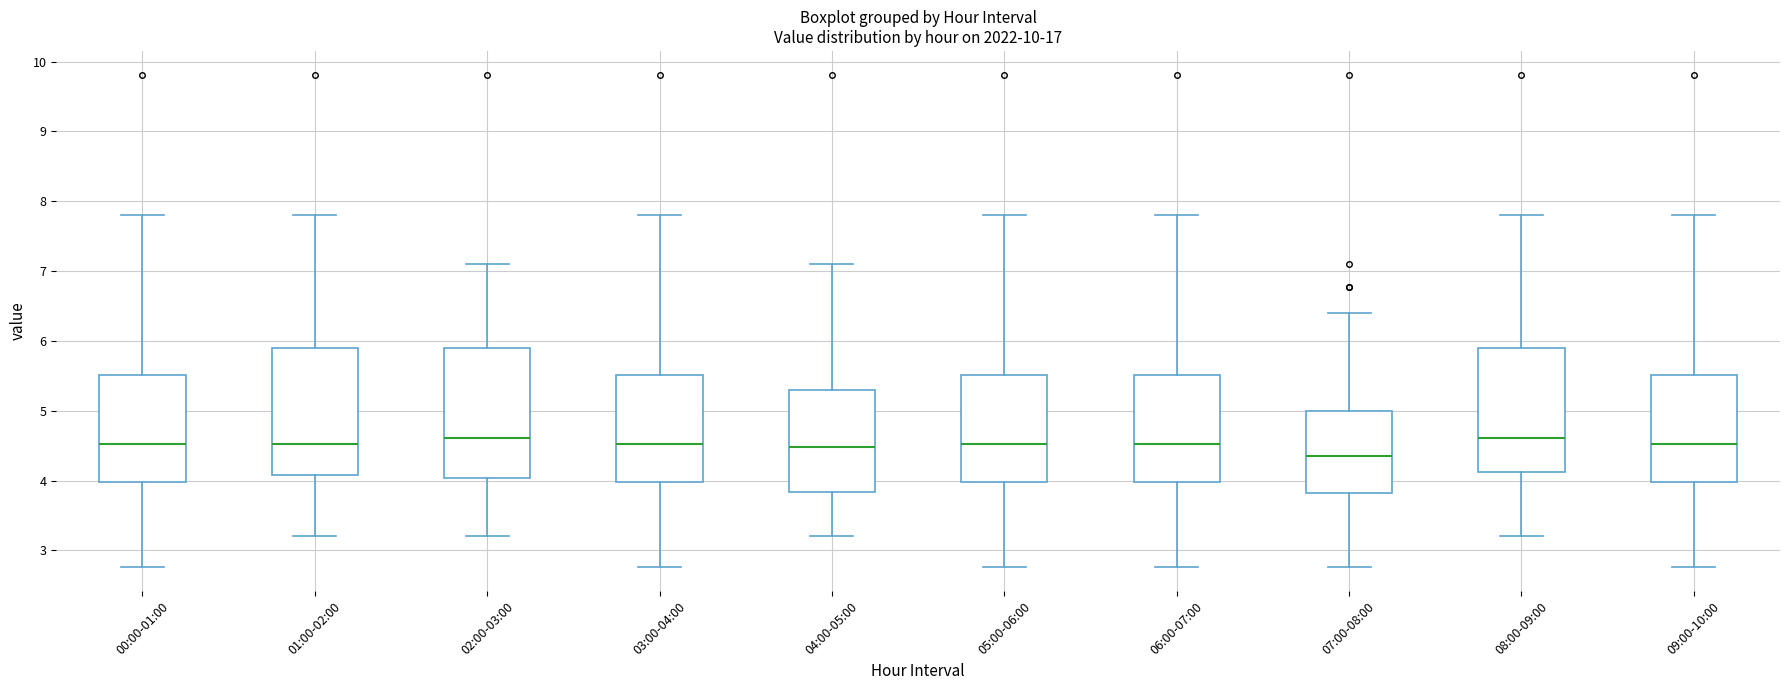

Reading left to right, read every box against the y-axis: the position of its median line, the range the box covers, and the ends of its whiskers. The values are not printed on the chart, so give them approximately, as read against the axis.

00:00-01:00: median 4.5, box 4.0 to 5.5, whiskers 2.8 to 7.8
01:00-02:00: median 4.5, box 4.1 to 5.9, whiskers 3.2 to 7.8
02:00-03:00: median 4.6, box 4.0 to 5.9, whiskers 3.2 to 7.1
03:00-04:00: median 4.5, box 4.0 to 5.5, whiskers 2.8 to 7.8
04:00-05:00: median 4.5, box 3.8 to 5.3, whiskers 3.2 to 7.1
05:00-06:00: median 4.5, box 4.0 to 5.5, whiskers 2.8 to 7.8
06:00-07:00: median 4.5, box 4.0 to 5.5, whiskers 2.8 to 7.8
07:00-08:00: median 4.4, box 3.8 to 5.0, whiskers 2.8 to 6.4
08:00-09:00: median 4.6, box 4.1 to 5.9, whiskers 3.2 to 7.8
09:00-10:00: median 4.5, box 4.0 to 5.5, whiskers 2.8 to 7.8